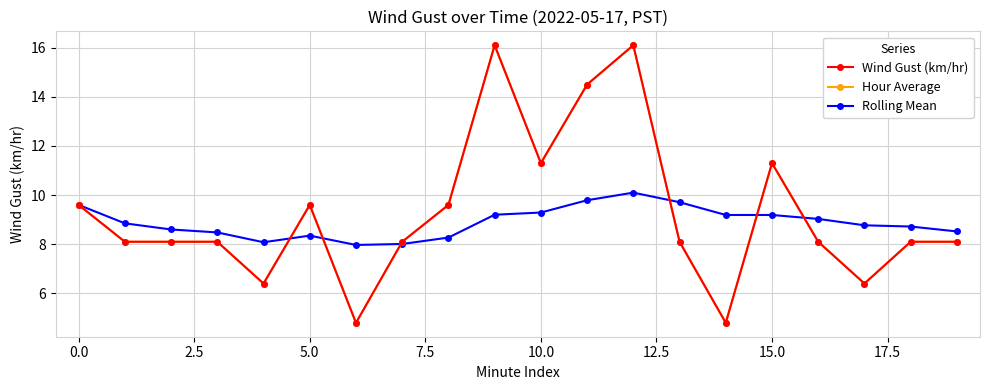

How many lines are shown in the chart?

3